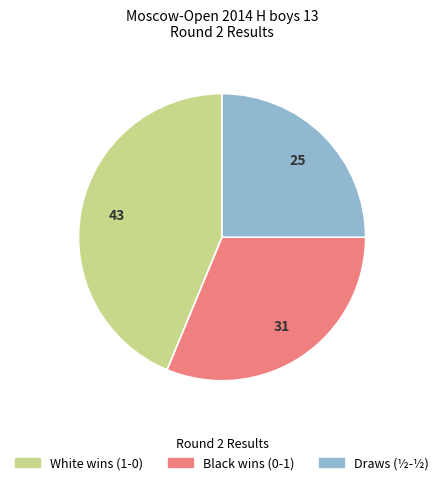

Does any single category account for the majority?

No